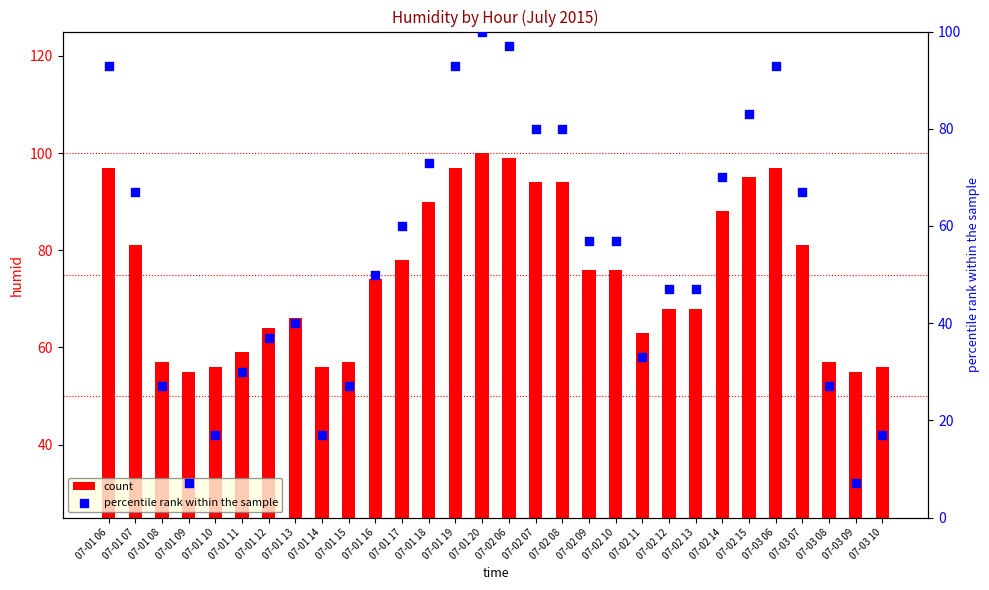

Which series has the largest total across all categories?

count